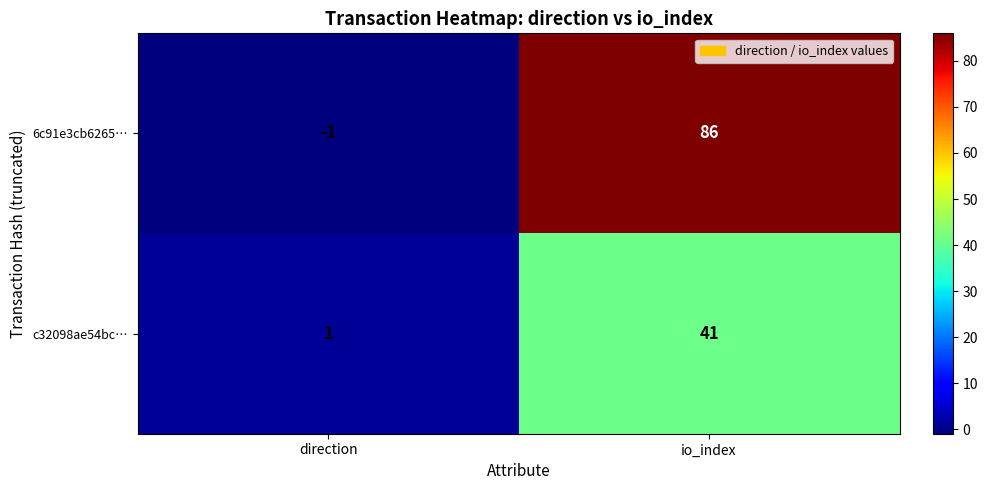

Reading left to right, extract all data points from this chart.

6c91e3cb6265…: direction=-1	io_index=86
c32098ae54bc…: direction=1	io_index=41